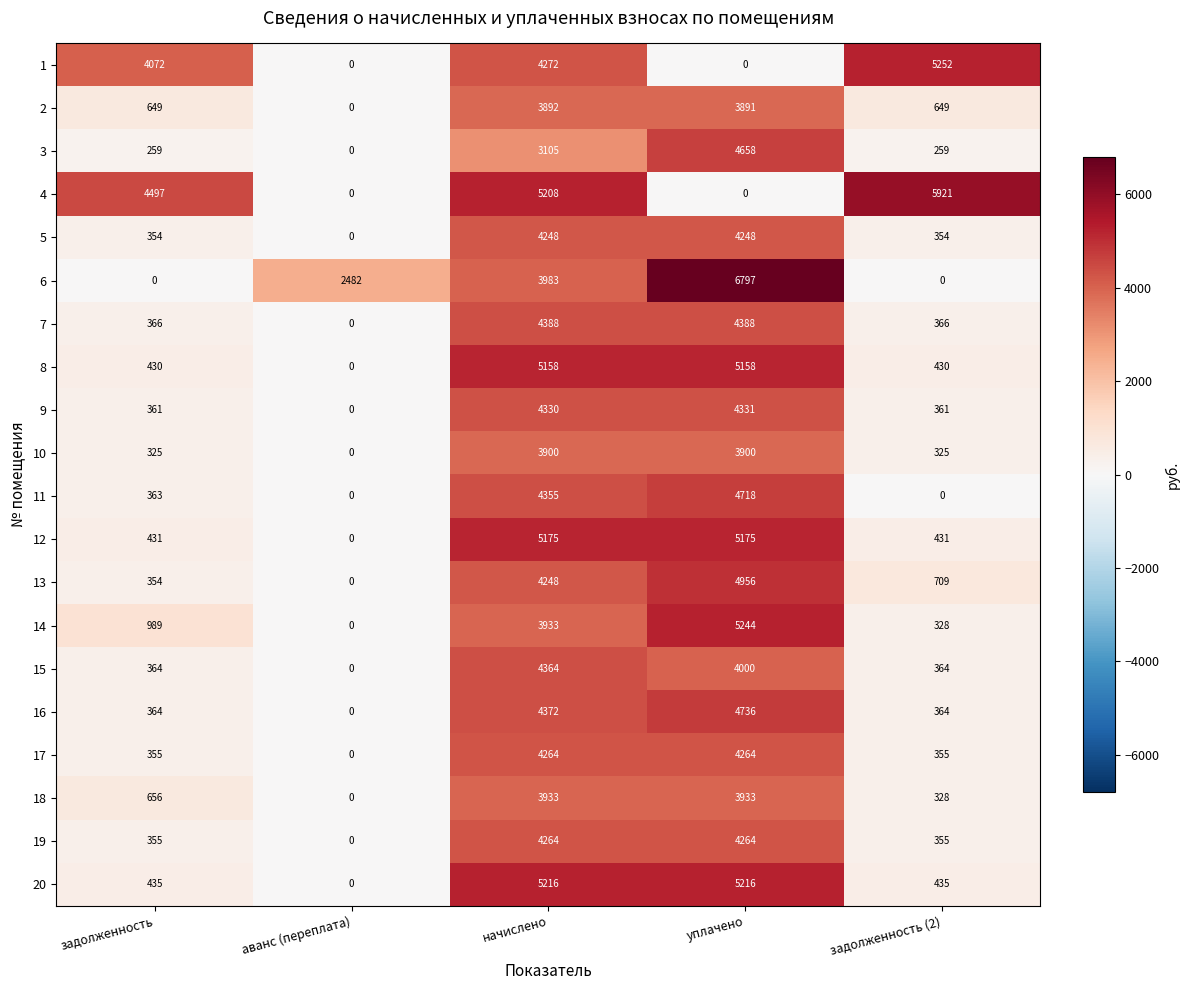

Which series has the largest range (max minus min)?

6